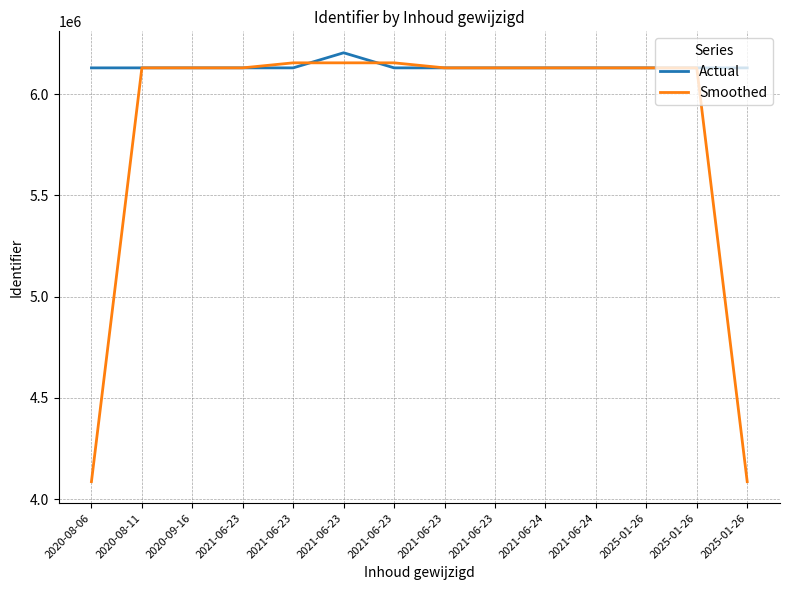

How many intersections are there between Actual and Smoothed?

10